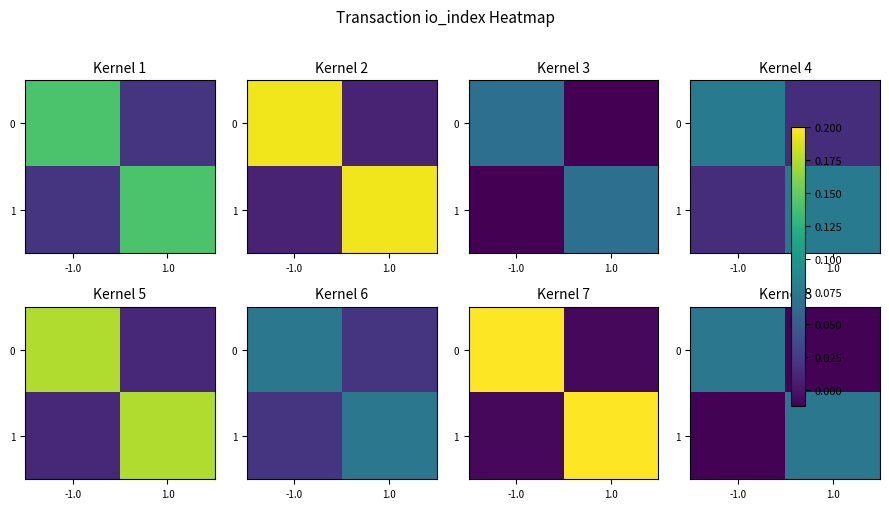

Rank the series at 1.0 from lowest to highest value.

0, 1